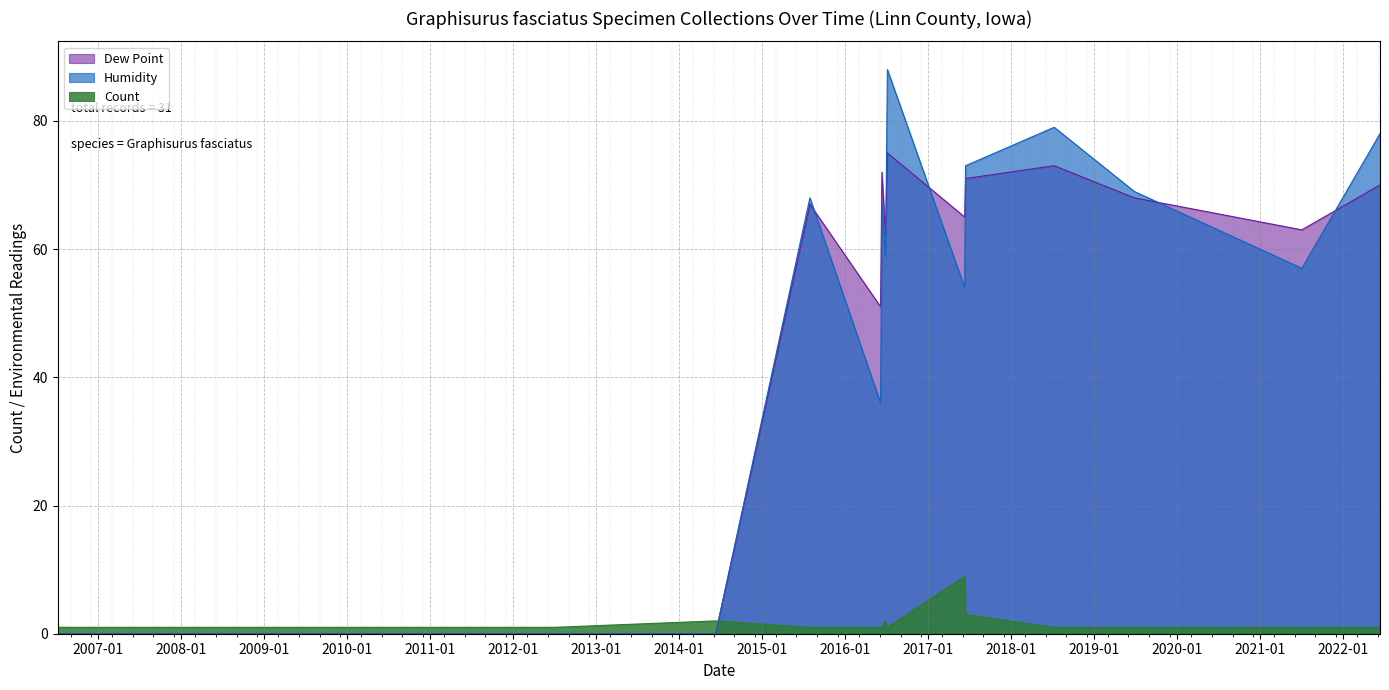

Reading left to right, transcribe all the data shown in this chart.

Count: 1	1	1	1	1	1	1	2	1	1	1	2	1	9	3	1	1	1	1
Humidity: 0	0	0	0	0	0	0	0	68	36	67	59	88	54	73	79	69	57	78
Dew Point: 0	0	0	0	0	0	0	0	67	51	72	62	75	65	71	73	68	63	70